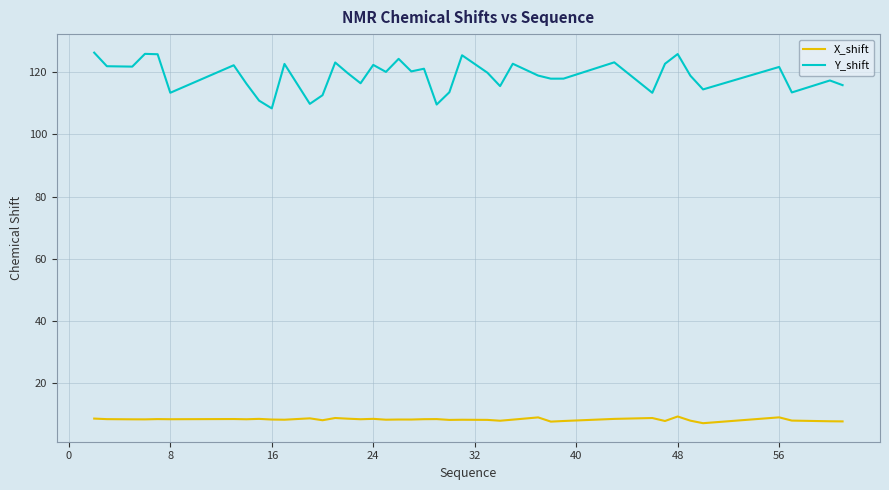

Does the chart display data point markers on the line(s)?

No